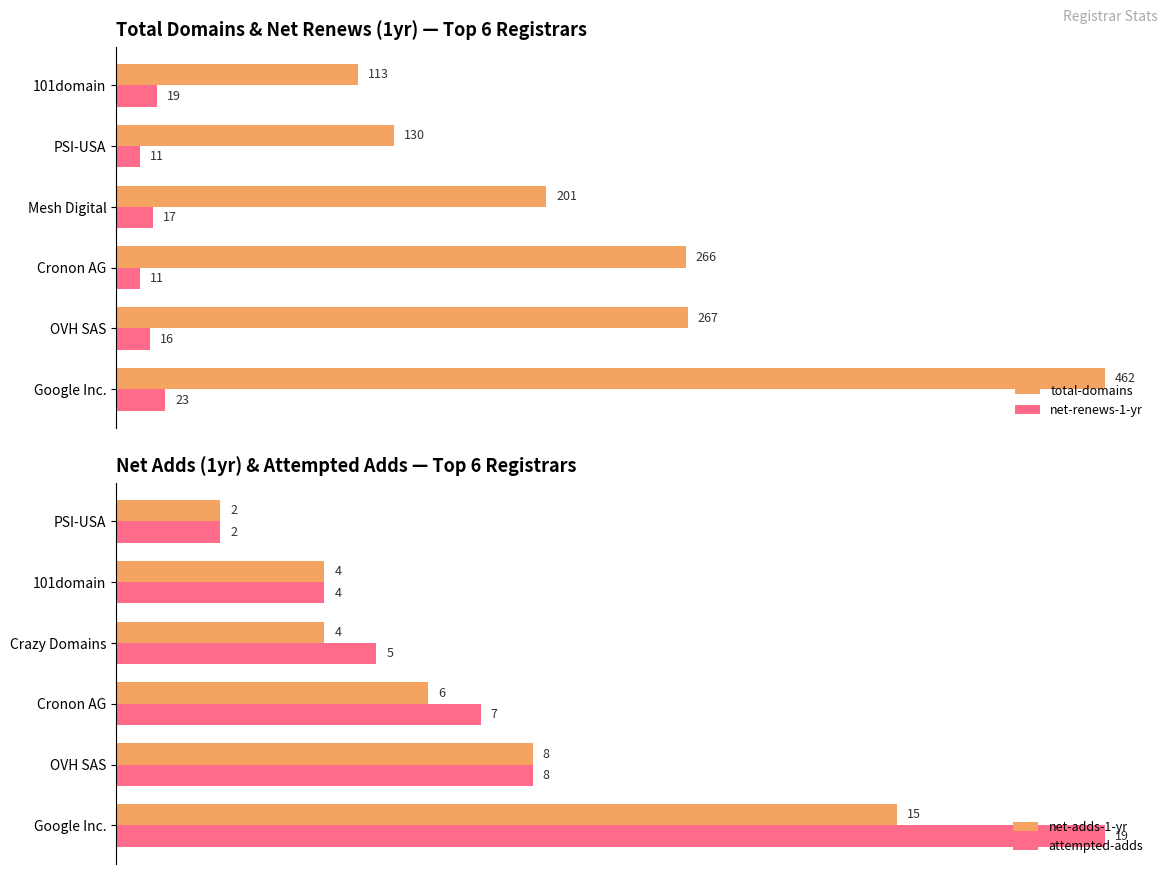

At which label is net-renews-1-yr closest to 17?

Mesh Digital